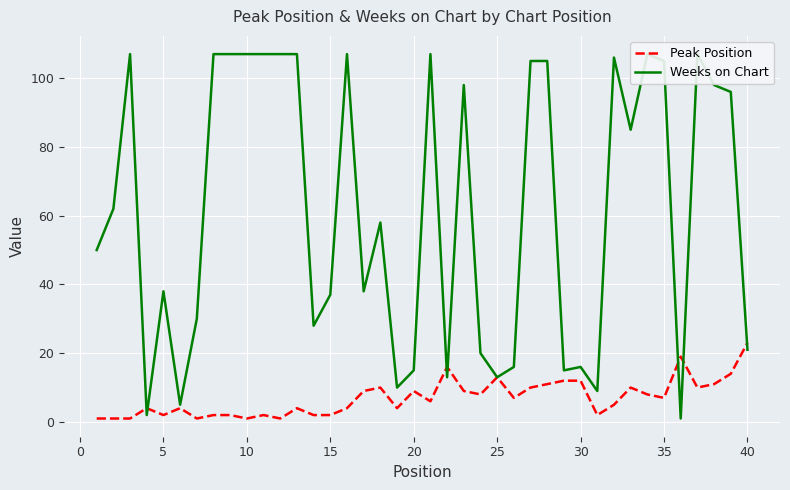

Which category has the highest value in the Peak Position series?

40